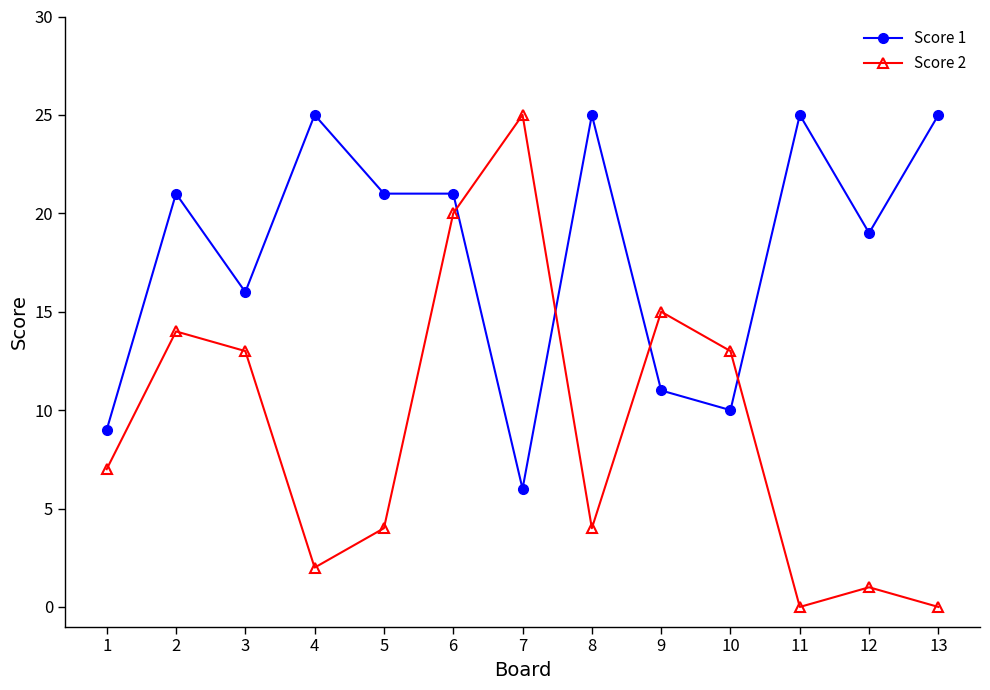

Reading left to right, transcribe all the data shown in this chart.

Score 1: 9	21	16	25	21	21	6	25	11	10	25	19	25
Score 2: 7	14	13	2	4	20	25	4	15	13	0	1	0